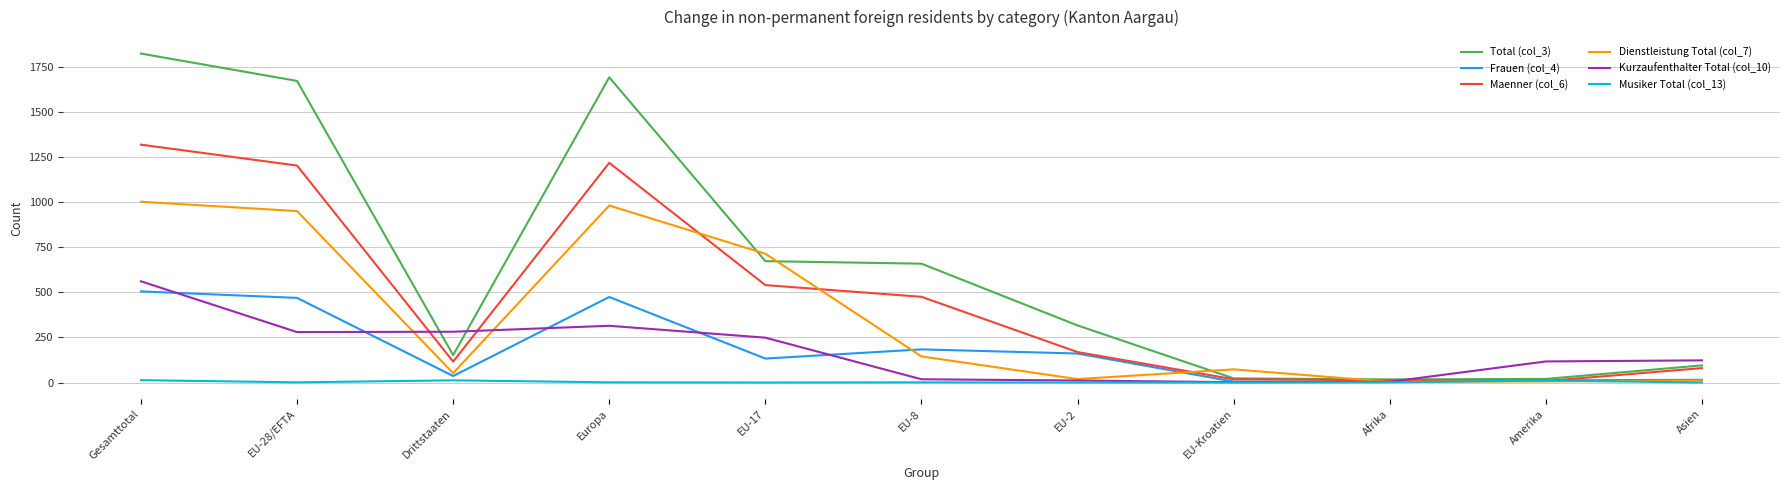

How many intersections are there between Total (col_3) and Dienstleistung Total (col_7)?

4